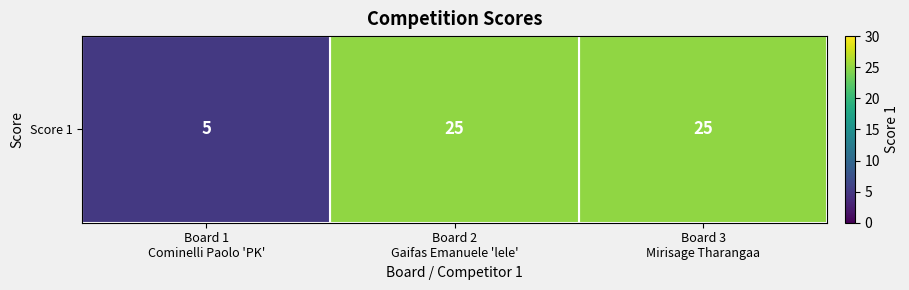

Read the value at Board 2
Gaifas Emanuele 'lele'.

25